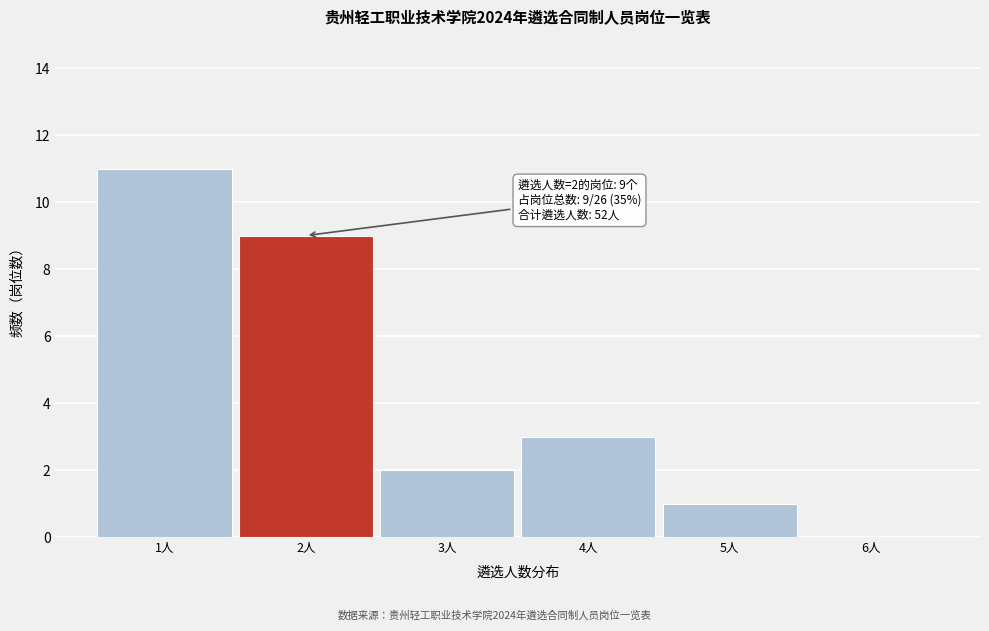

Over which range of the x-axis is the bar tallest?

0.5 to 1.5